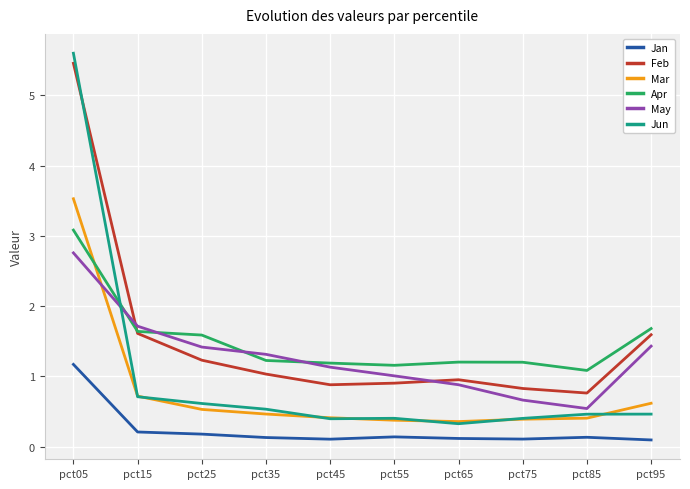

Reading left to right, extract all data points from this chart.

Jan: pct05=1.2	pct15=0.2	pct25=0.2	pct35=0.1	pct45=0.1	pct55=0.1	pct65=0.1	pct75=0.1	pct85=0.1	pct95=0.1
Feb: pct05=5.5	pct15=1.6	pct25=1.2	pct35=1.0	pct45=0.9	pct55=0.9	pct65=1.0	pct75=0.8	pct85=0.8	pct95=1.6
Mar: pct05=3.5	pct15=0.7	pct25=0.5	pct35=0.5	pct45=0.4	pct55=0.4	pct65=0.4	pct75=0.4	pct85=0.4	pct95=0.6
Apr: pct05=3.1	pct15=1.6	pct25=1.6	pct35=1.2	pct45=1.2	pct55=1.2	pct65=1.2	pct75=1.2	pct85=1.1	pct95=1.7
May: pct05=2.8	pct15=1.7	pct25=1.4	pct35=1.3	pct45=1.1	pct55=1.0	pct65=0.9	pct75=0.7	pct85=0.5	pct95=1.4
Jun: pct05=5.6	pct15=0.7	pct25=0.6	pct35=0.5	pct45=0.4	pct55=0.4	pct65=0.3	pct75=0.4	pct85=0.5	pct95=0.5